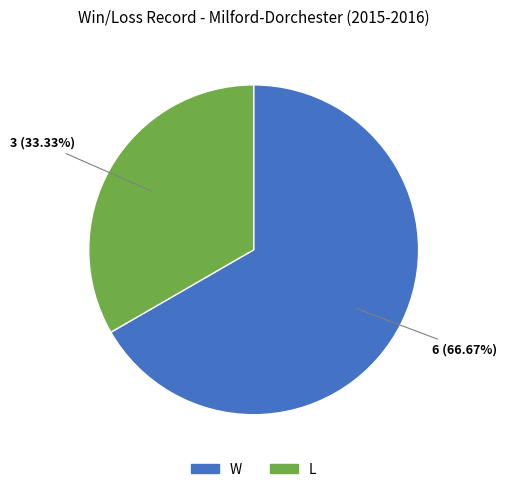

How many segments does this pie chart have?

2